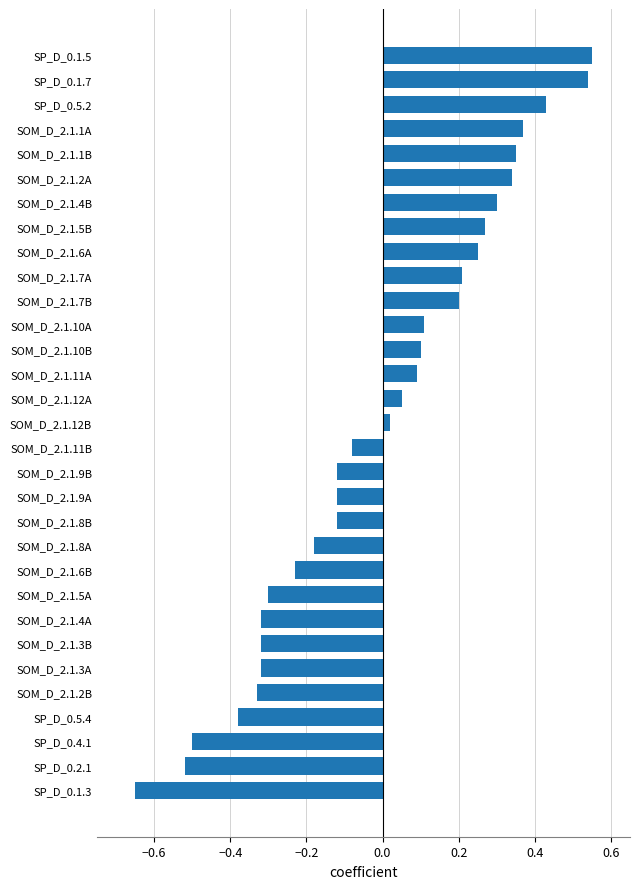

The value at SOM_D_2.1.3B is -0.3. True or false?

True